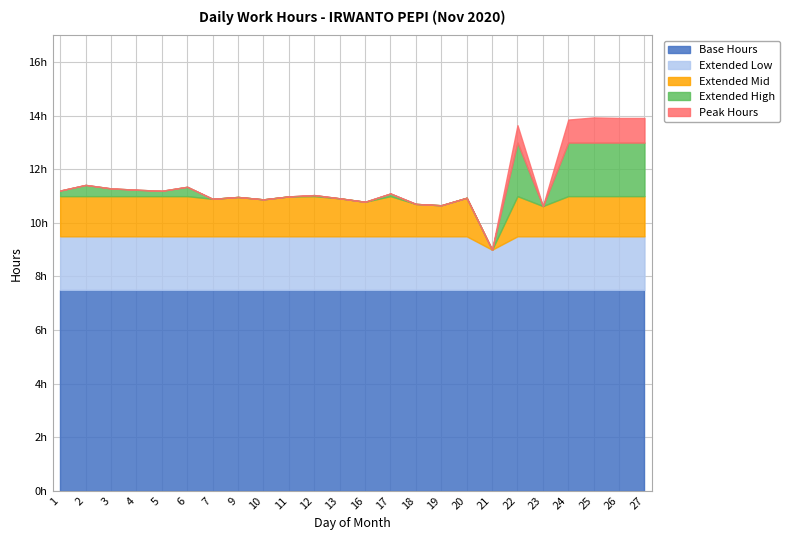

Count the number of categories in the chart.

24